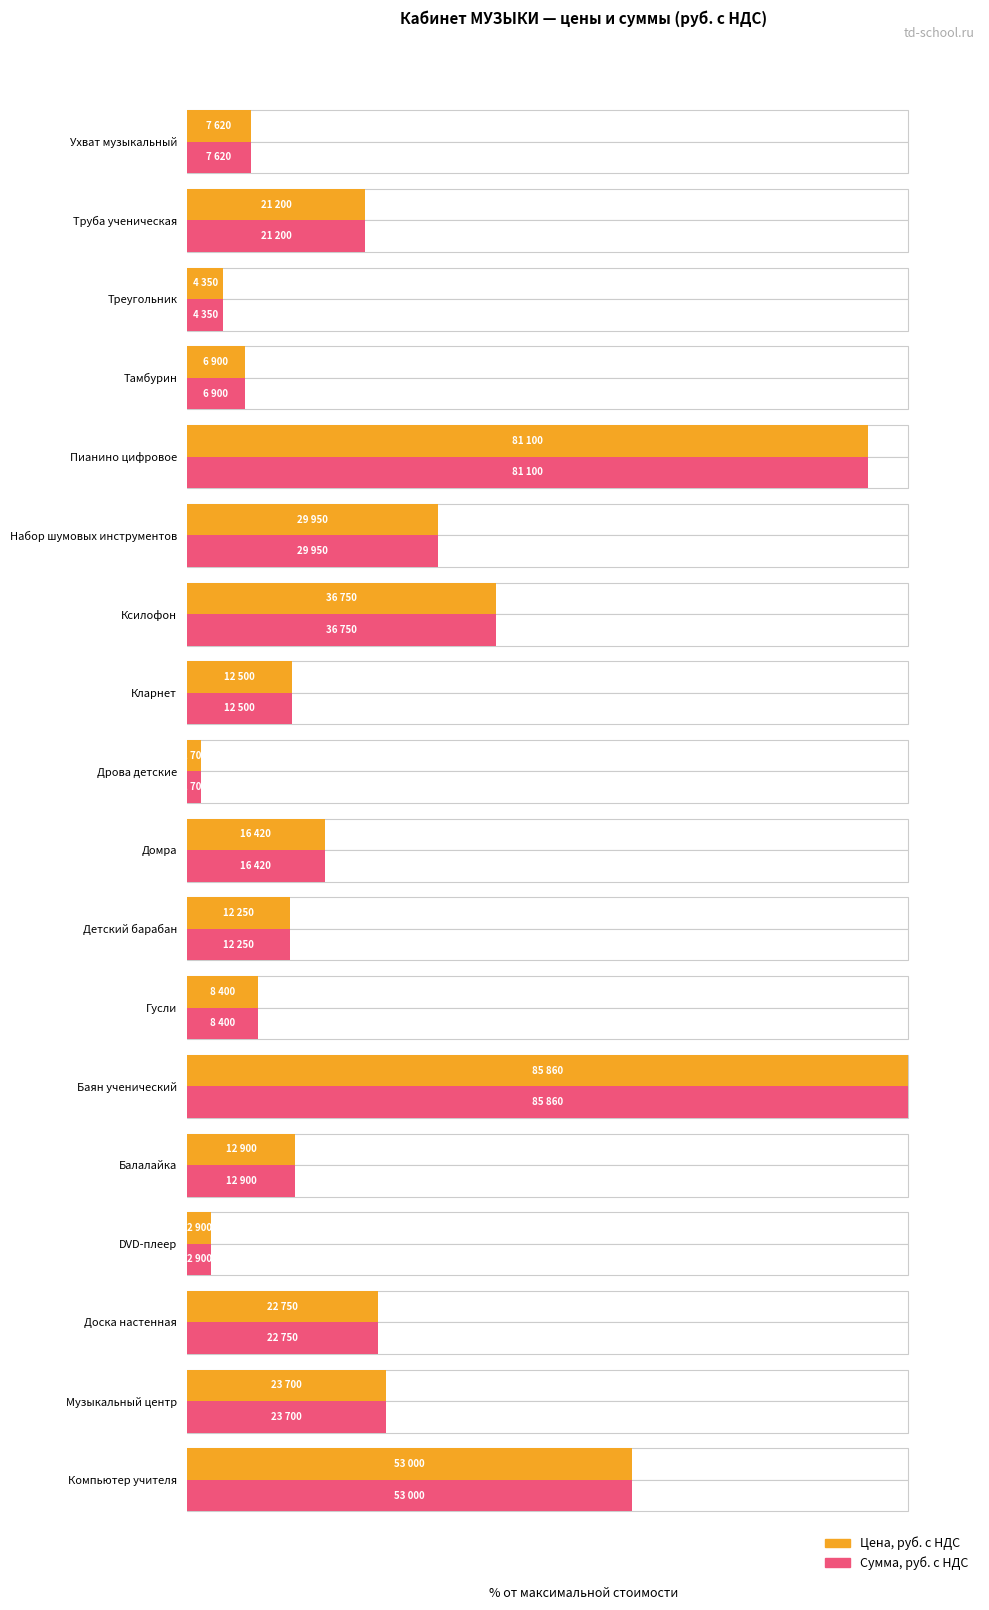

True or false: Цена, руб. с НДС has a value of 27.6 at Музыкальный центр.

True